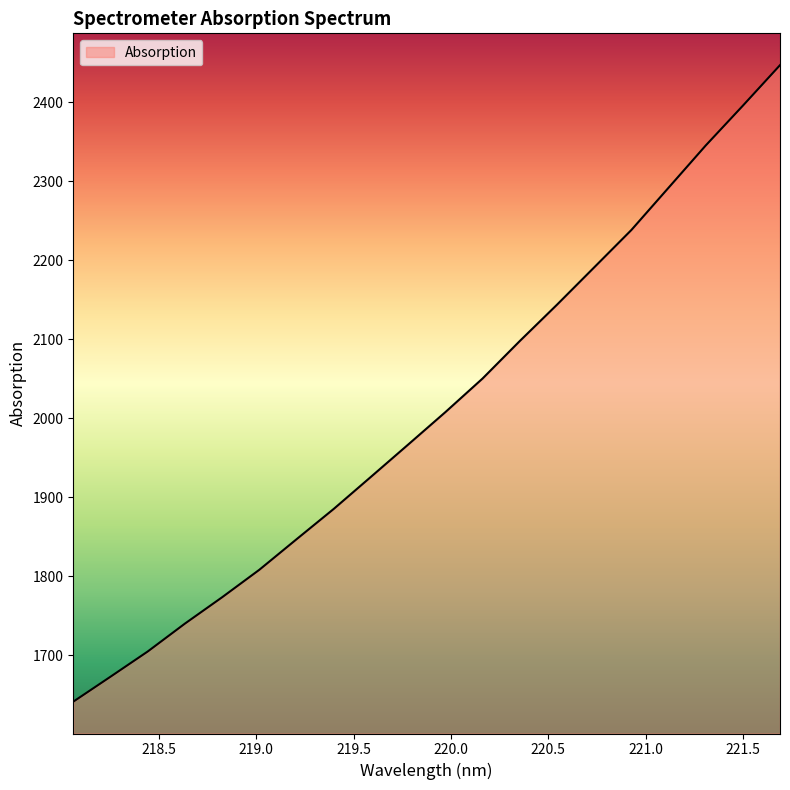

What is the smallest value displayed?

1641.2